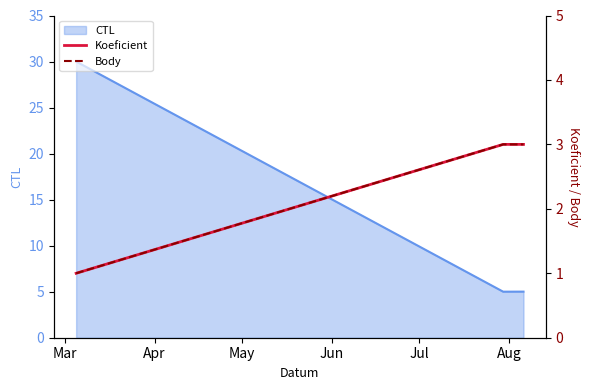

What is the lowest value of the CTL series?

5.0